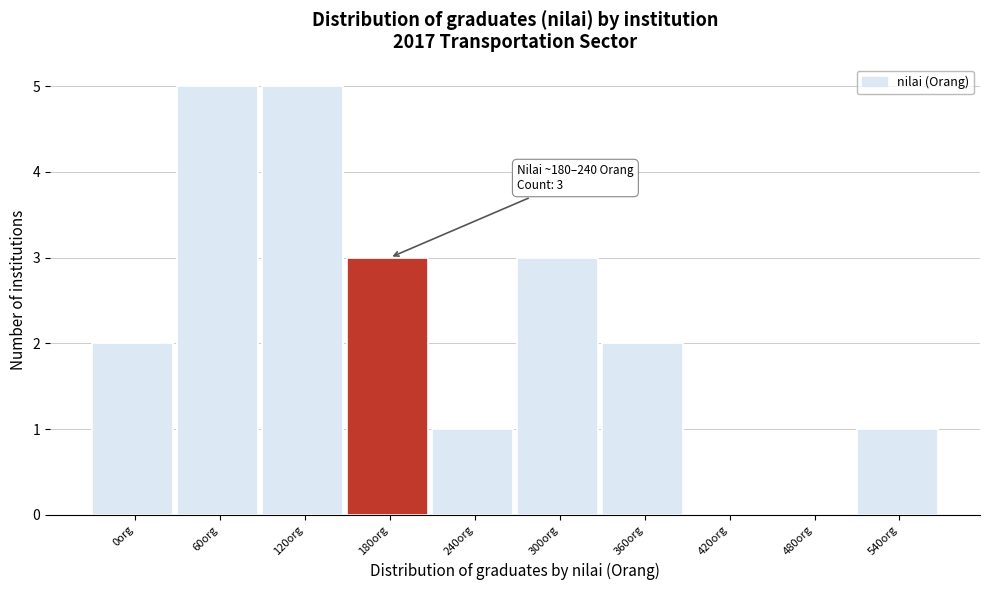

Reading left to right, what are all the values shown in this chart?

0org=2	60org=5	120org=5	180org=3	240org=1	300org=3	360org=2	420org=0	480org=0	540org=1